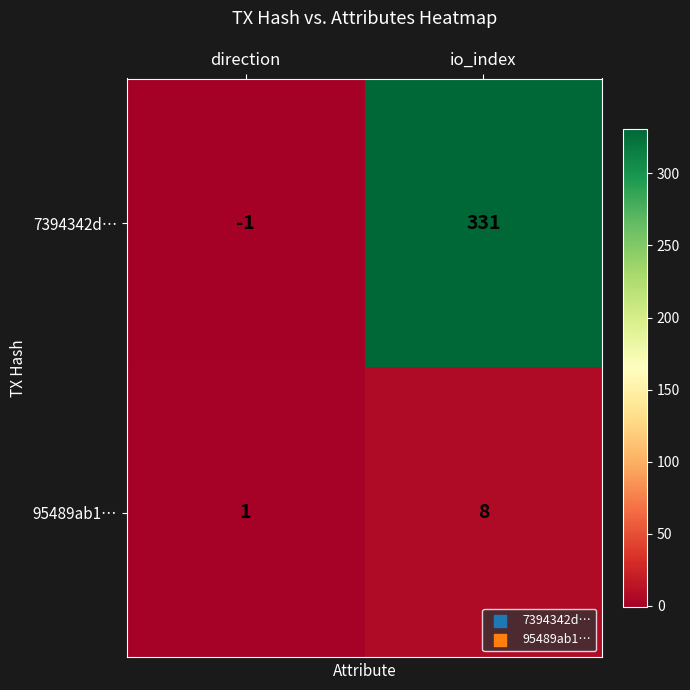

Reading right to left, extract all data points from this chart.

7394342d…: io_index=331	direction=-1
95489ab1…: io_index=8	direction=1